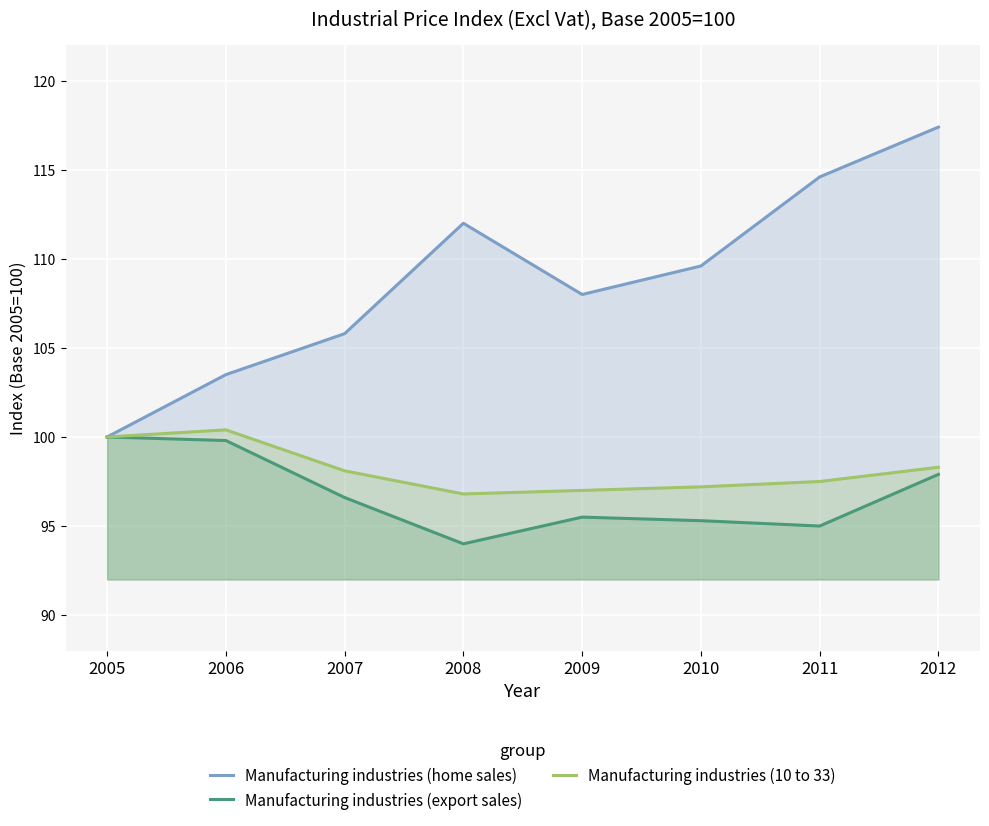

Where is the first local maximum for Manufacturing industries (home sales)?

2008